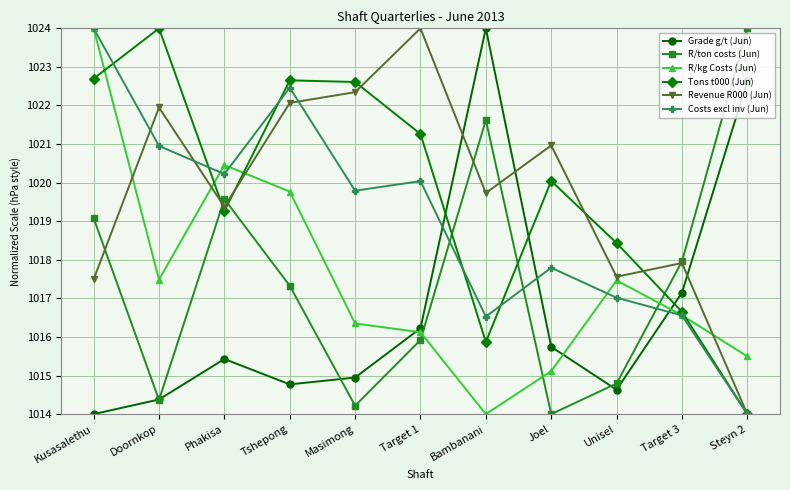

At which label does R/ton costs (Jun) reach its peak?

Steyn 2